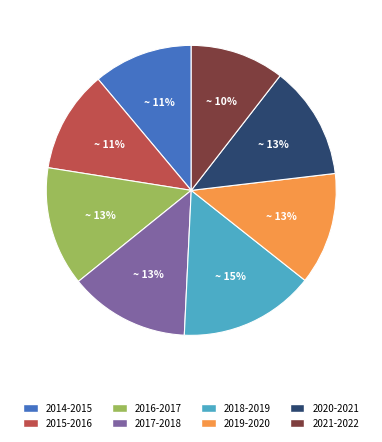

What percentage is the 2018-2019 slice, to the nearest percent?

15%